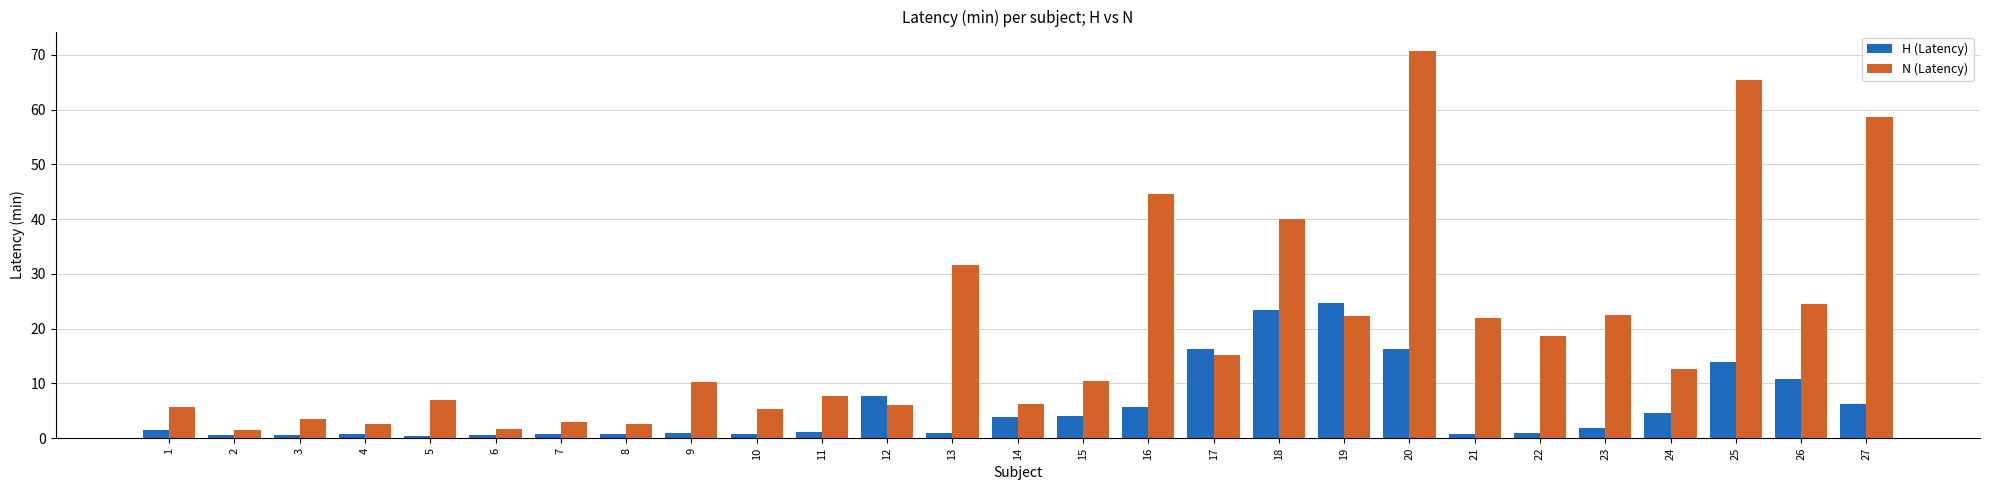

Which series changed the most between 1 and 14?

H (Latency)